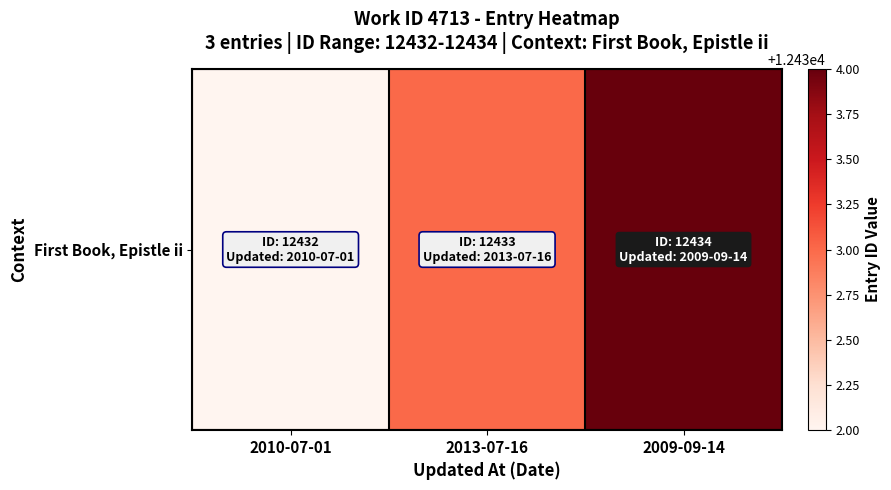

What is the greatest value displayed?

12434